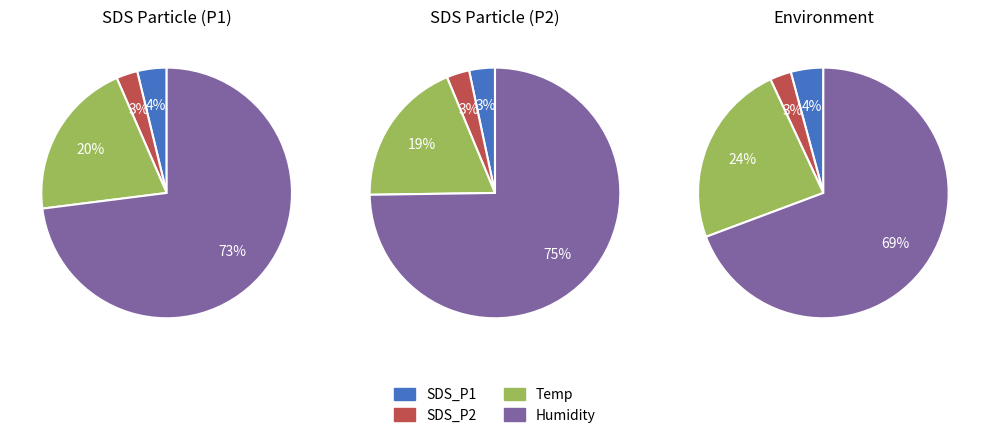

Does 11 represent more than half of the total?

No